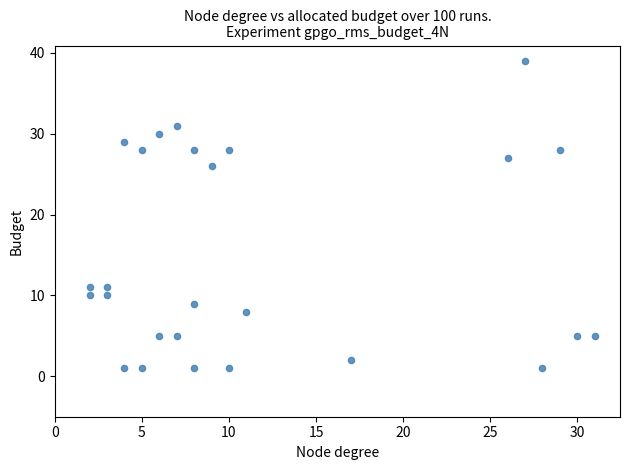

What is the range of Y values (max minus min)?

38